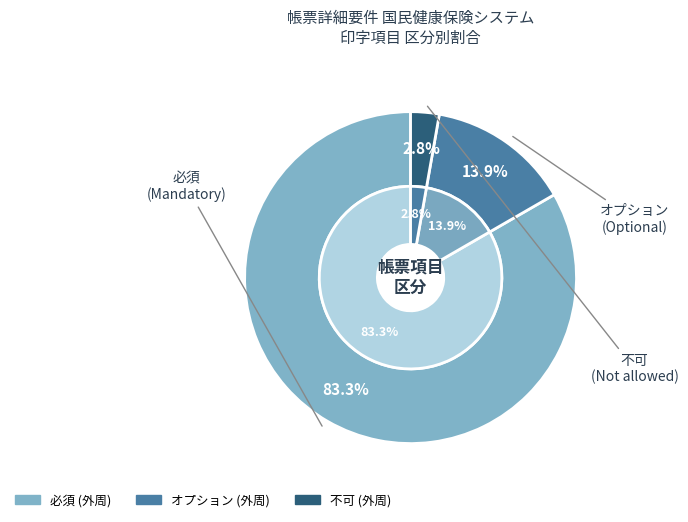

Rank the categories by value from highest to lowest.

必須, オプション, 不可